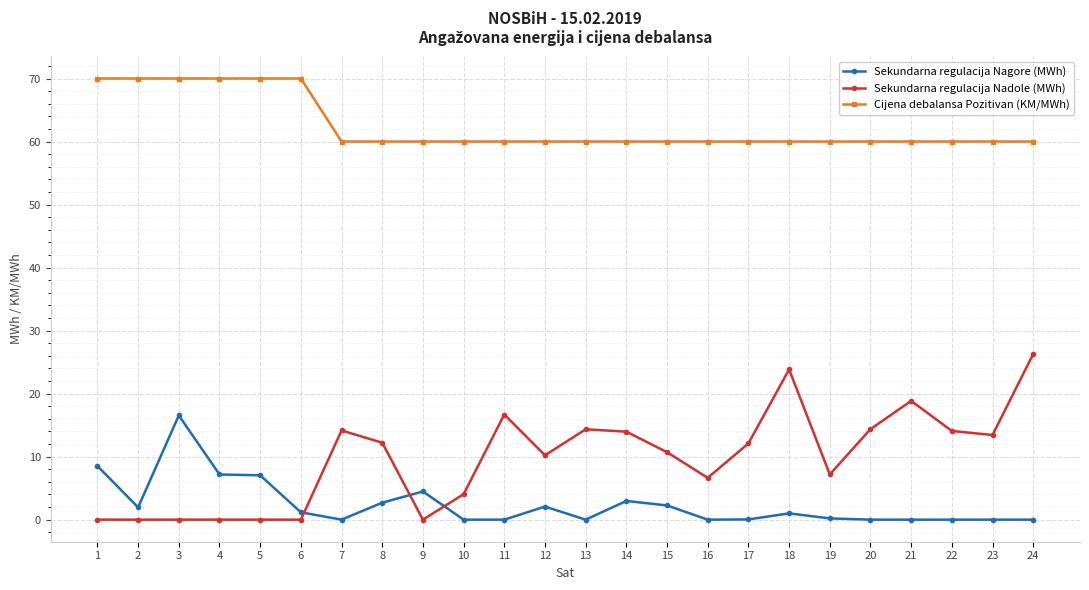

Rank the series at 8 from highest to lowest value.

Cijena debalansa Pozitivan (KM/MWh), Sekundarna regulacija Nadole (MWh), Sekundarna regulacija Nagore (MWh)